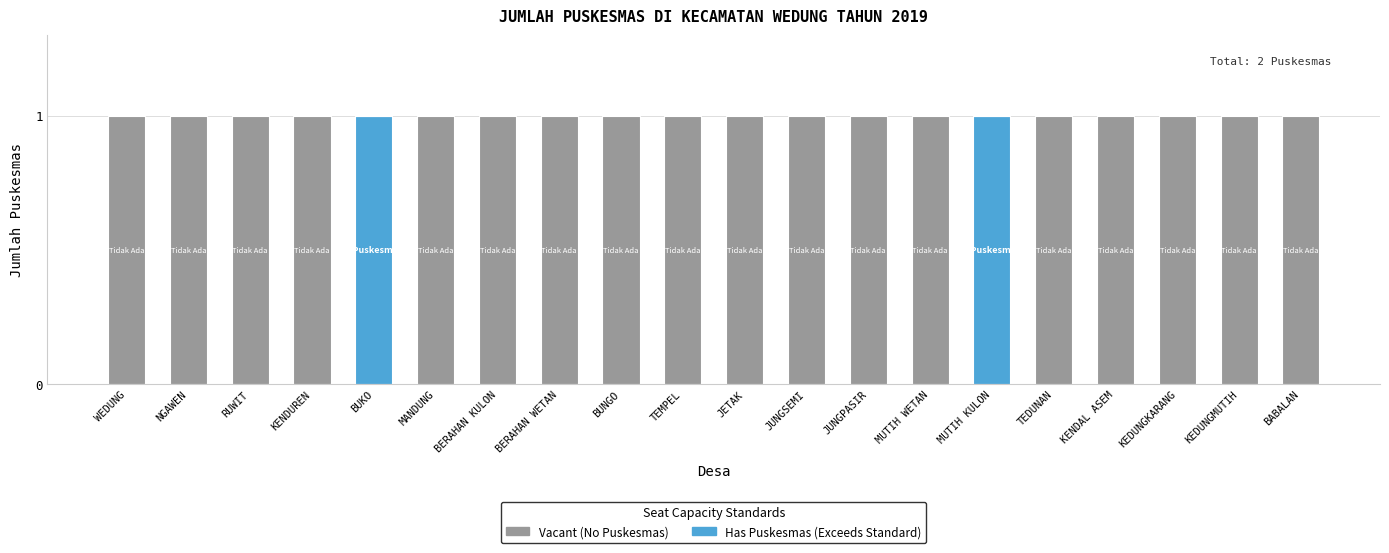

Are the bars horizontal?

No